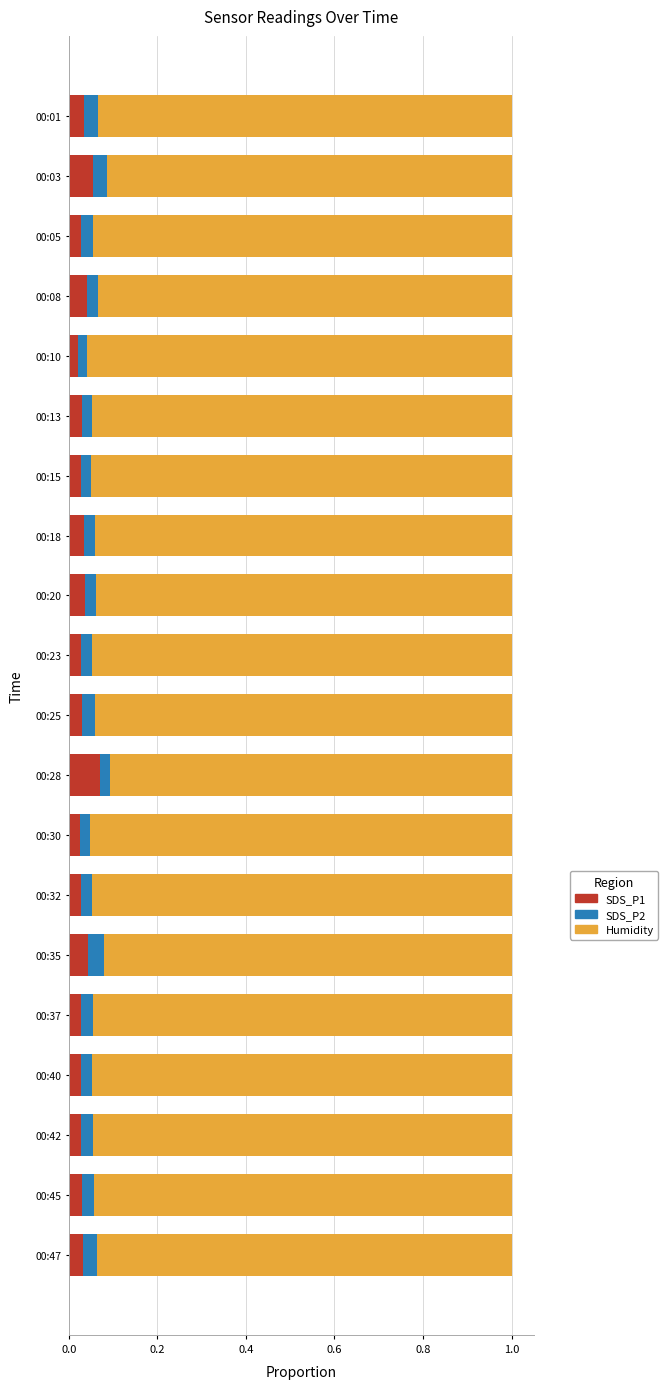

What is the sum of all SDS_P1 values?

0.7